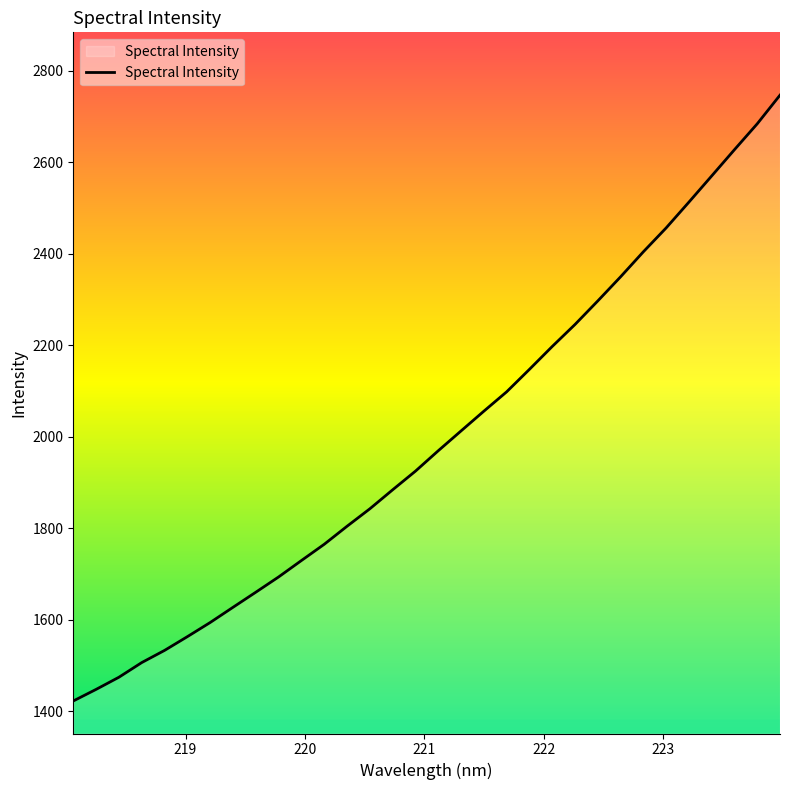

What is the difference between the second highest and minimum values?

1261.8